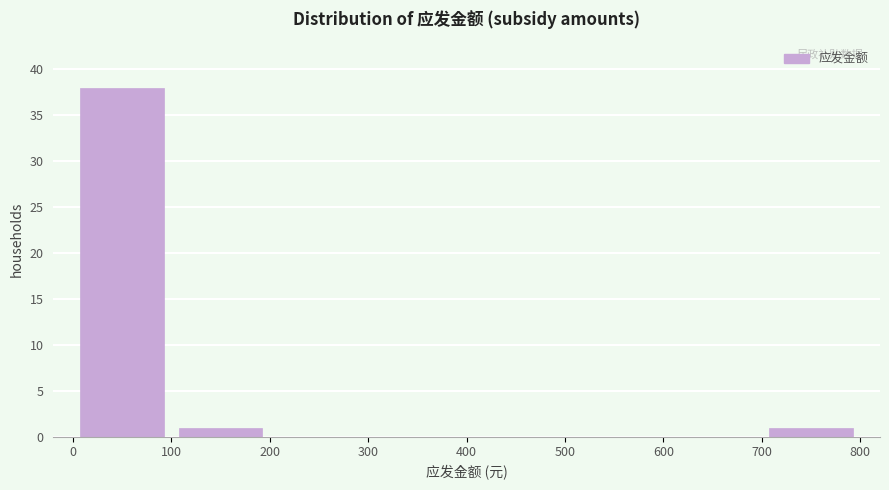

What is the height of the bar covering 0 to 100 on the x-axis? The values are not printed on the chart, so give them approximately, as read against the axis.

38